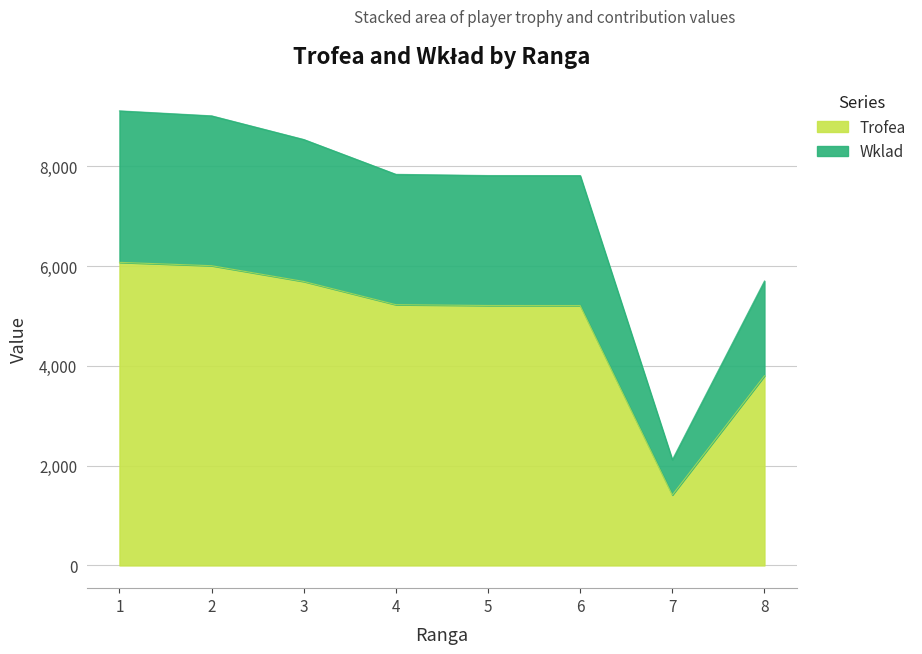

What is the total value across all series at 3?

8535